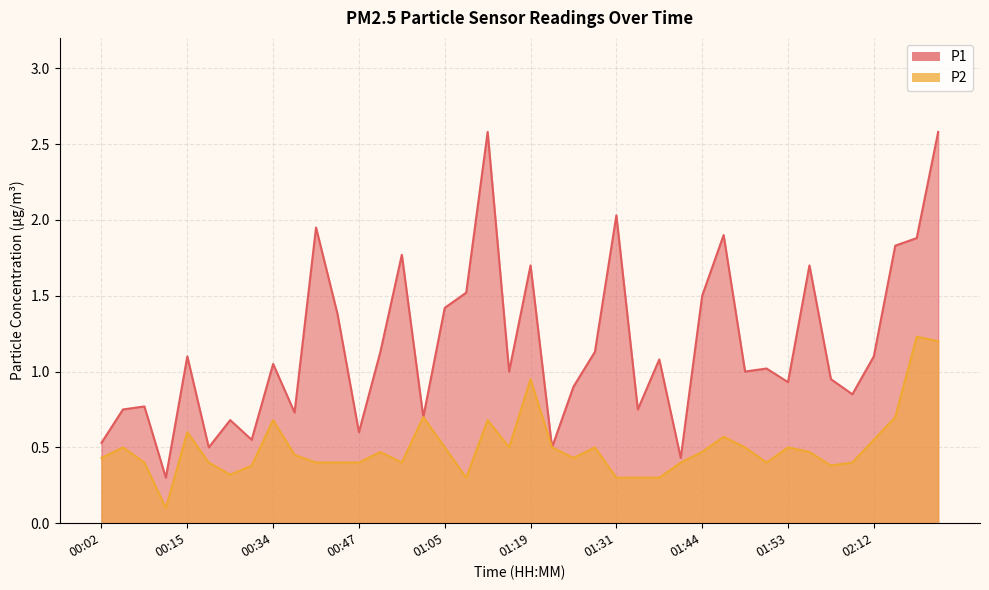

Does the chart have visible grid lines?

Yes